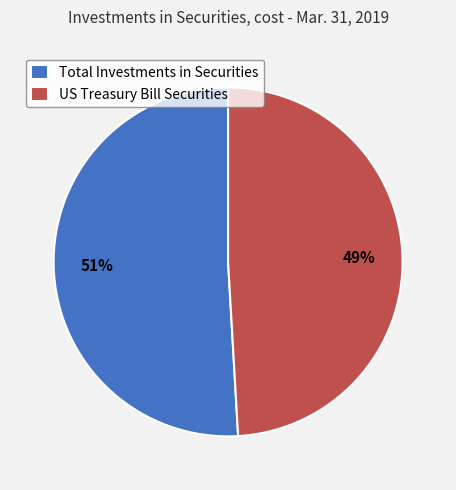

To the nearest percent, what portion does Total Investments in Securities represent?

51%